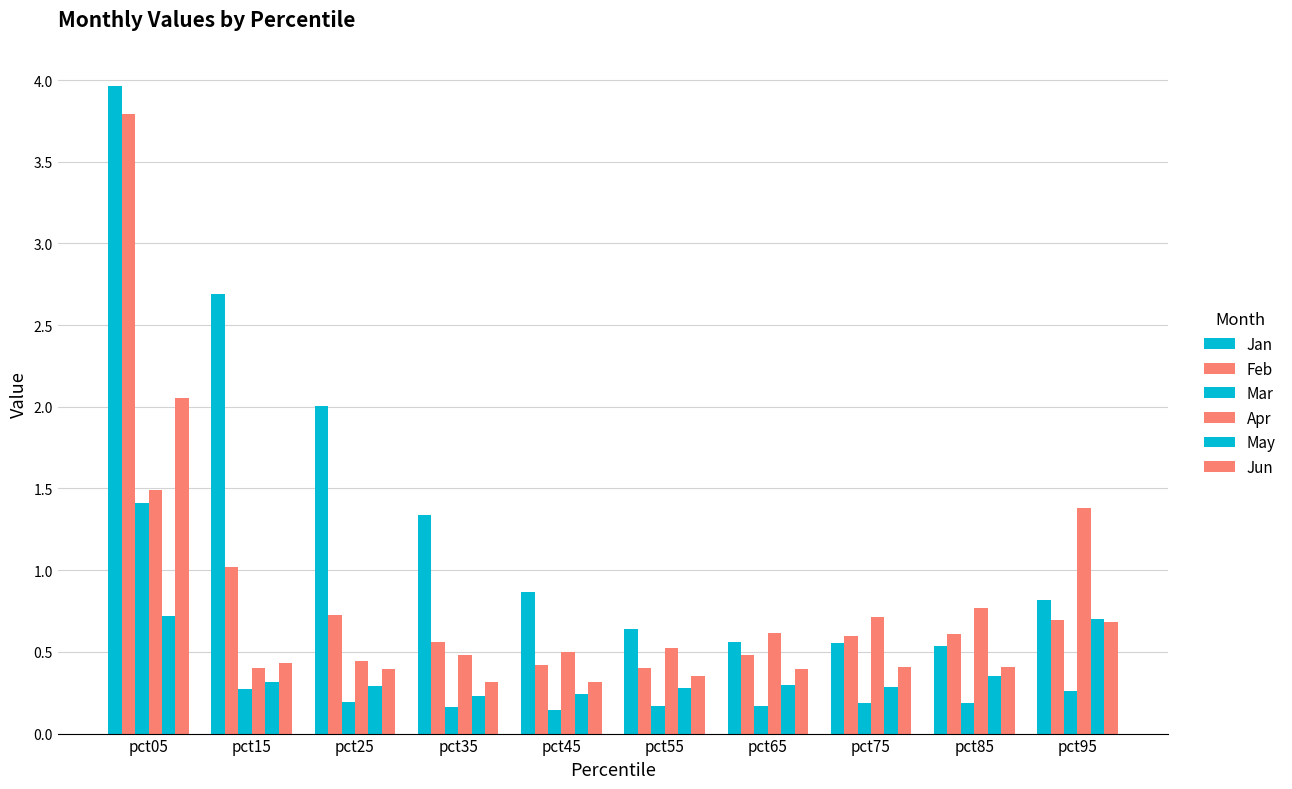

Which series has the largest range (max minus min)?

Jan